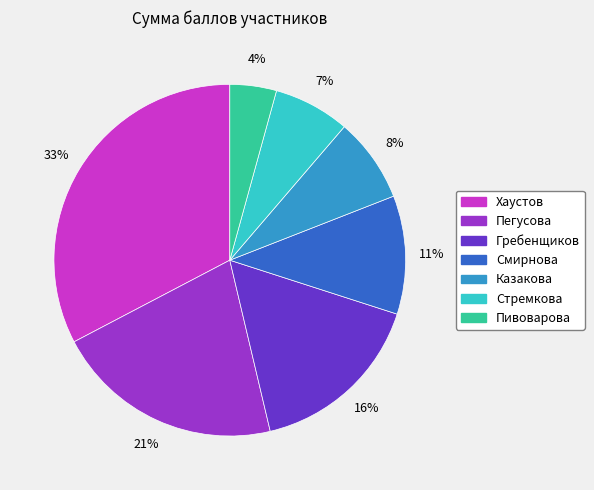

Is Гребенщиков the majority of the pie?

No